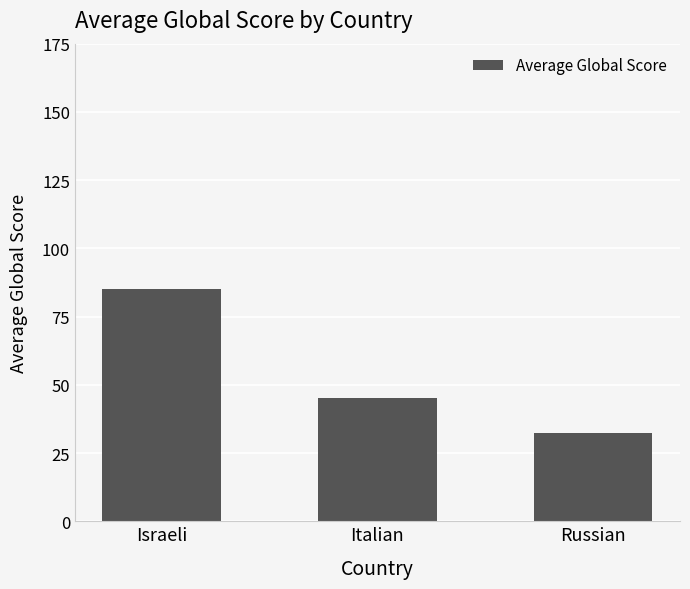

What is the sum of the values at Israeli and Russian?

117.5